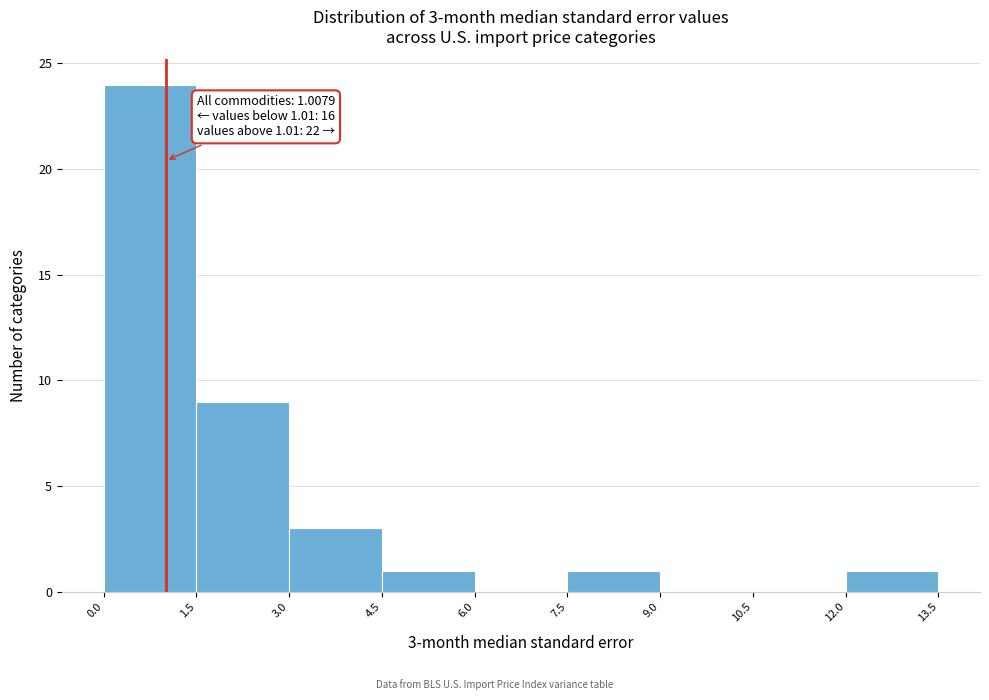

Over which range of the x-axis is the bar tallest?

0.0 to 1.5